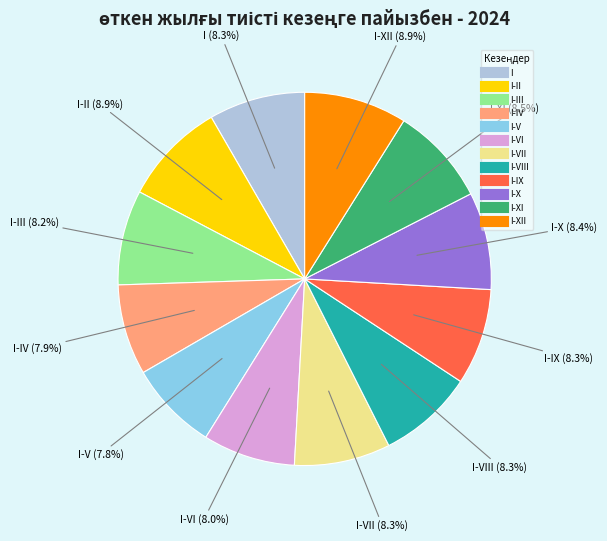

Is there any slice that represents more than half of the pie?

No